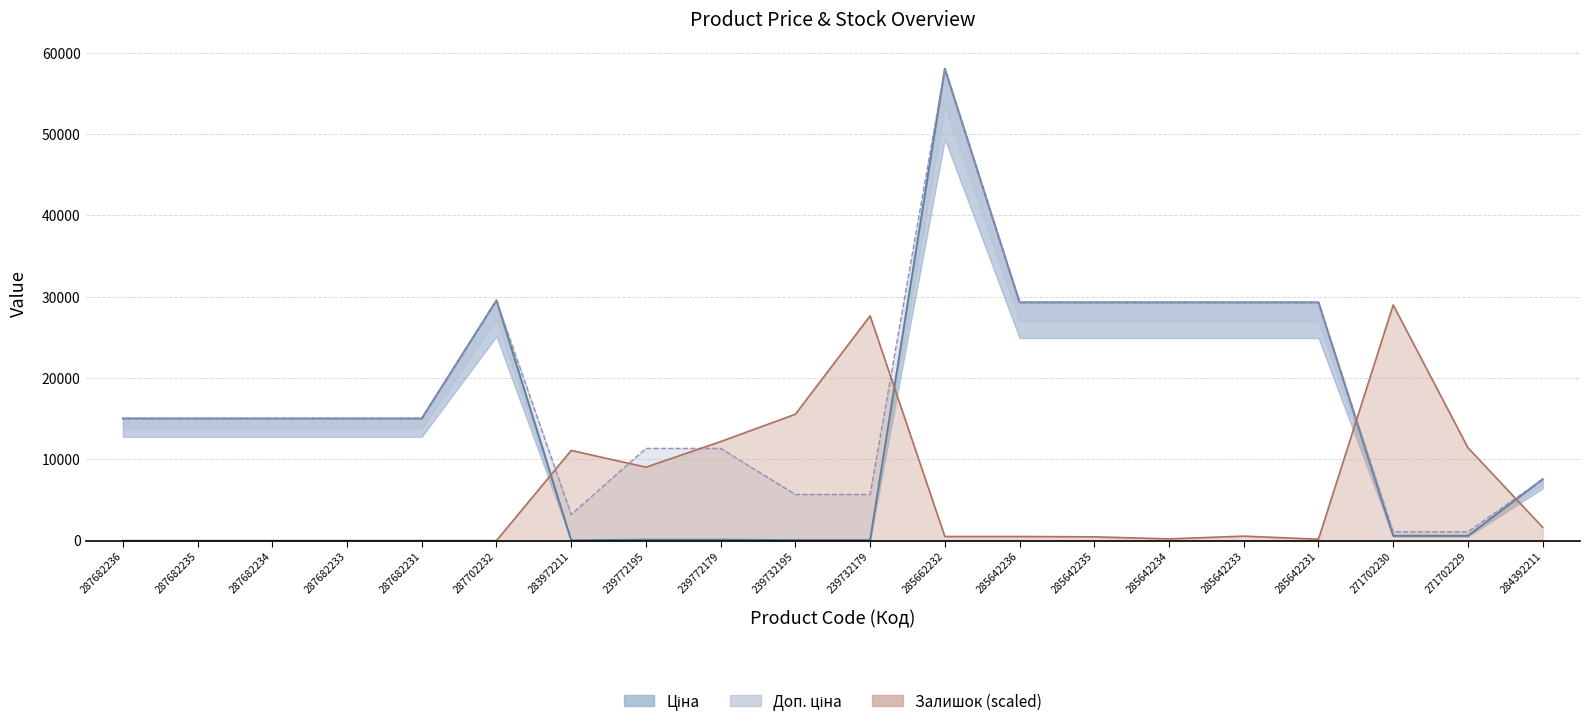

True or false: Ціна and Доп. ціна intersect in this chart.

False